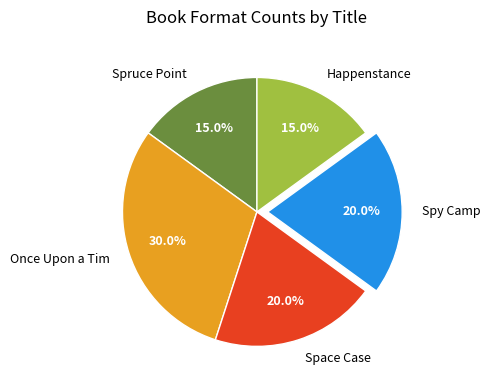

Is there any slice that represents more than half of the pie?

No